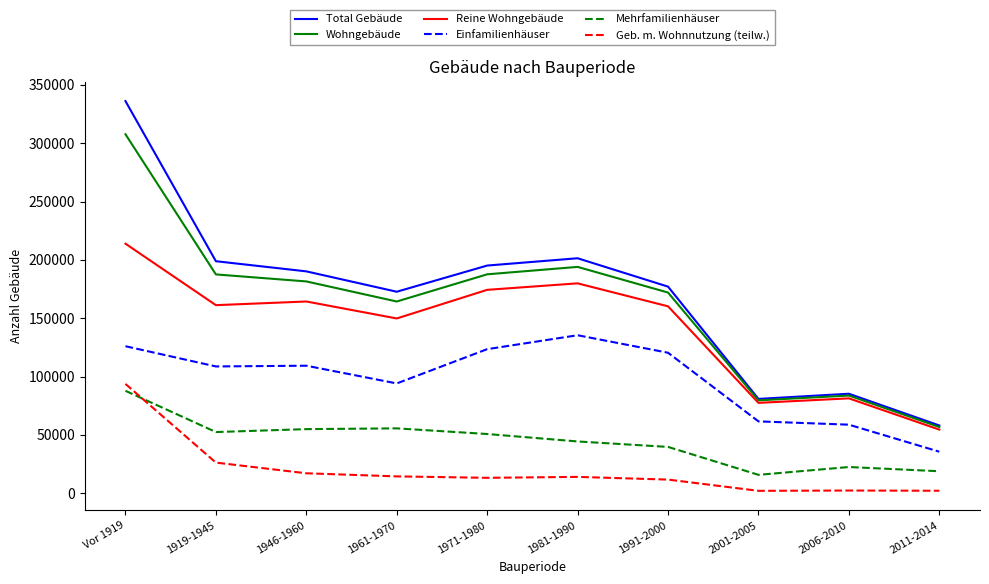

Is the value of Total Gebäude at 1991-2000 greater than the value of Geb. m. Wohnnutzung (teilw.) at 1919-1945?

Yes